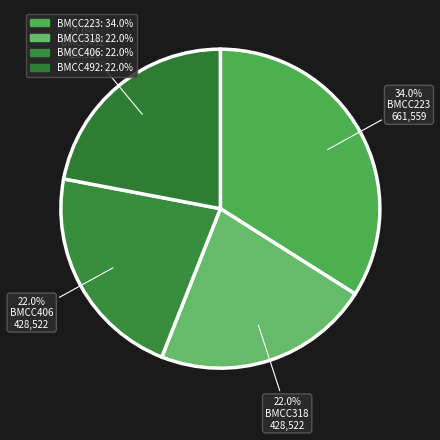

Is there any slice that represents more than half of the pie?

No